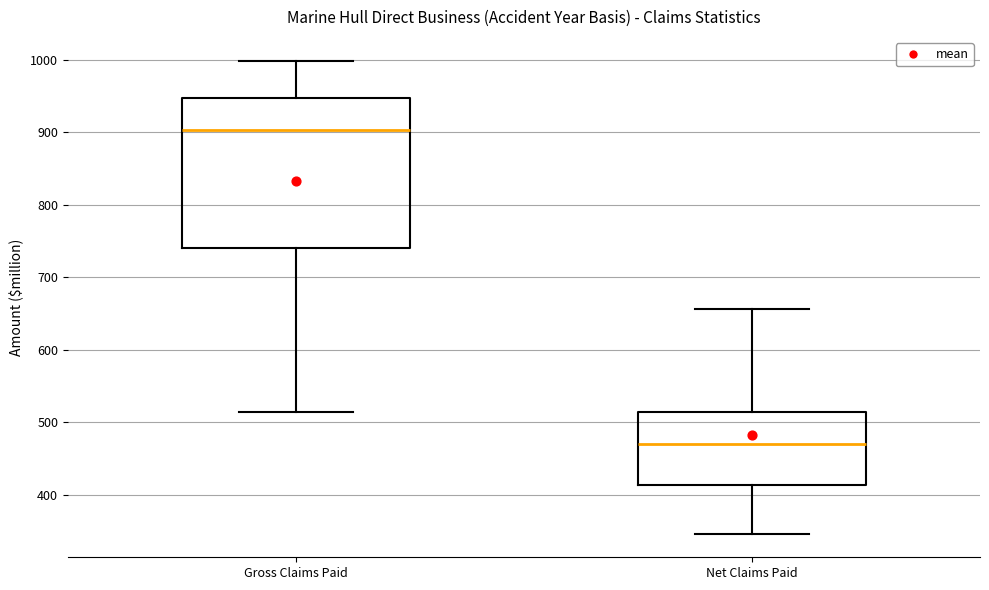

Where is the lower edge of the box for Net Claims Paid on the y-axis? The values are not printed on the chart, so give them approximately, as read against the axis.

410